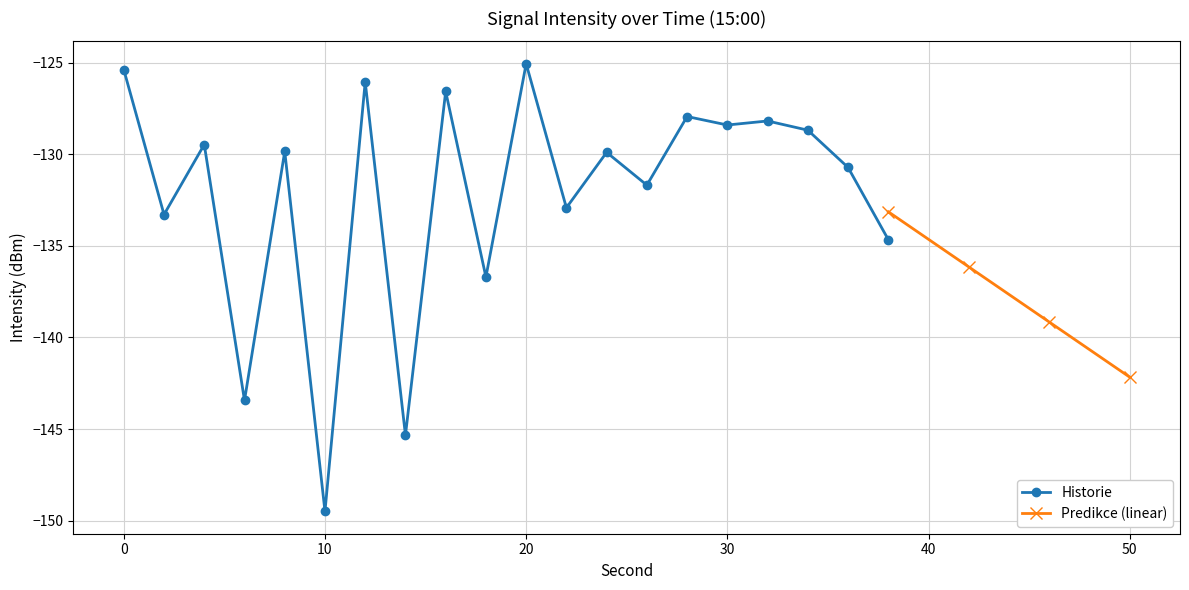

Which category has the lowest value across all series?

10